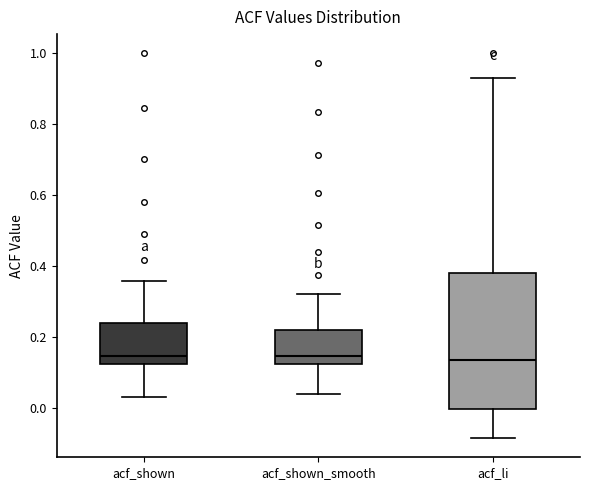

Which box is the tallest, from its lower edge to its upper edge?

acf_li